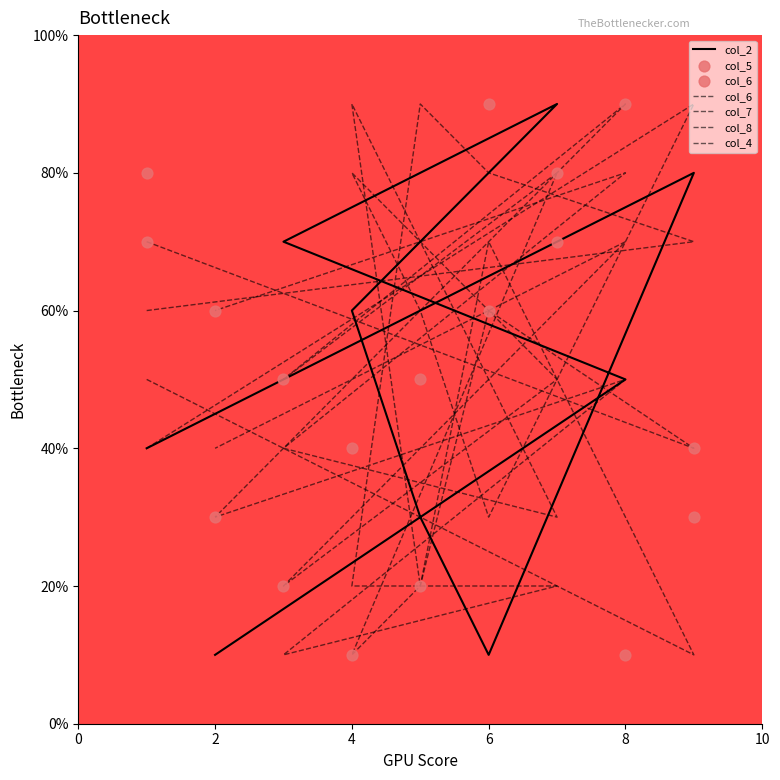

What is the total value across all series at 6?

34